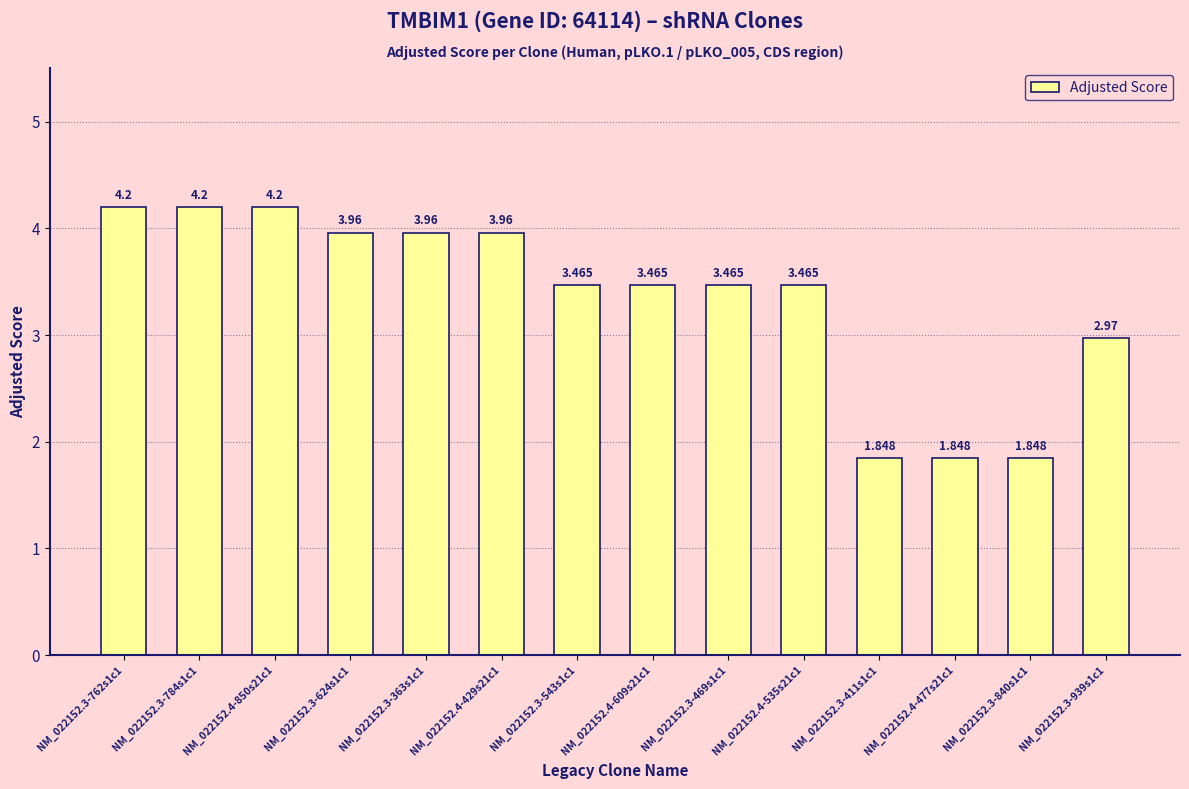

Which has a higher value, NM_022152.3-469s1c1 or NM_022152.4-477s21c1?

NM_022152.3-469s1c1